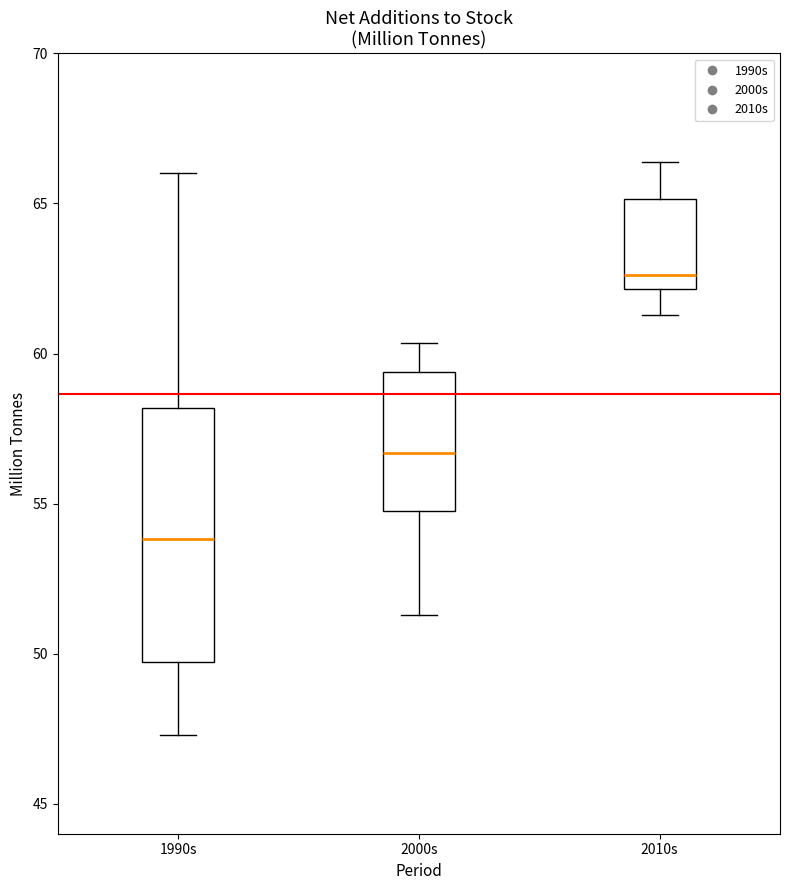

Where does the median line of the box for 2010s sit on the y-axis? The values are not printed on the chart, so give them approximately, as read against the axis.

62.5